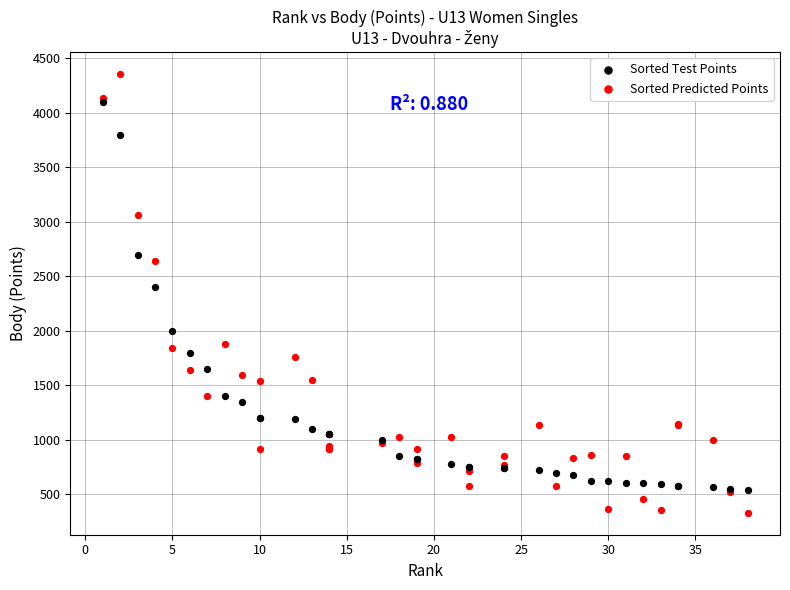

What are all the series names shown in the legend?

Sorted Test Points, Sorted Predicted Points